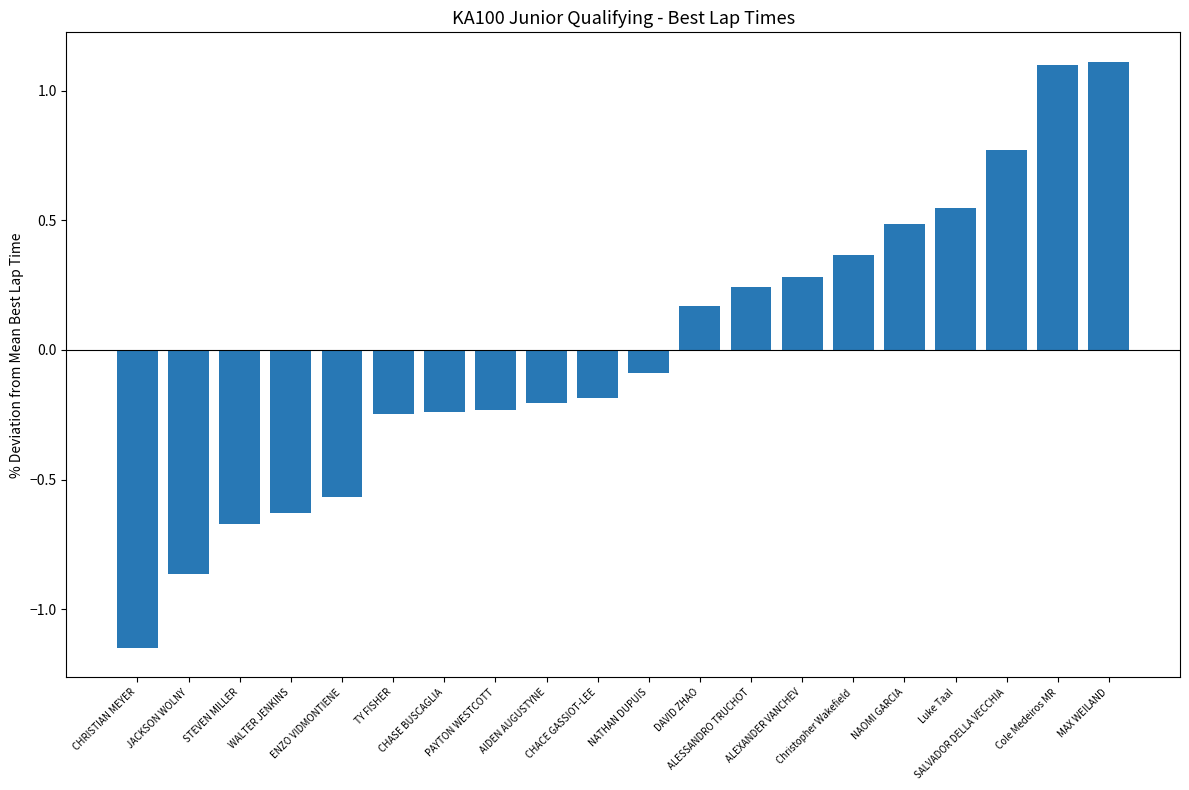

What is the value of the 11th bar from the left?

-0.1